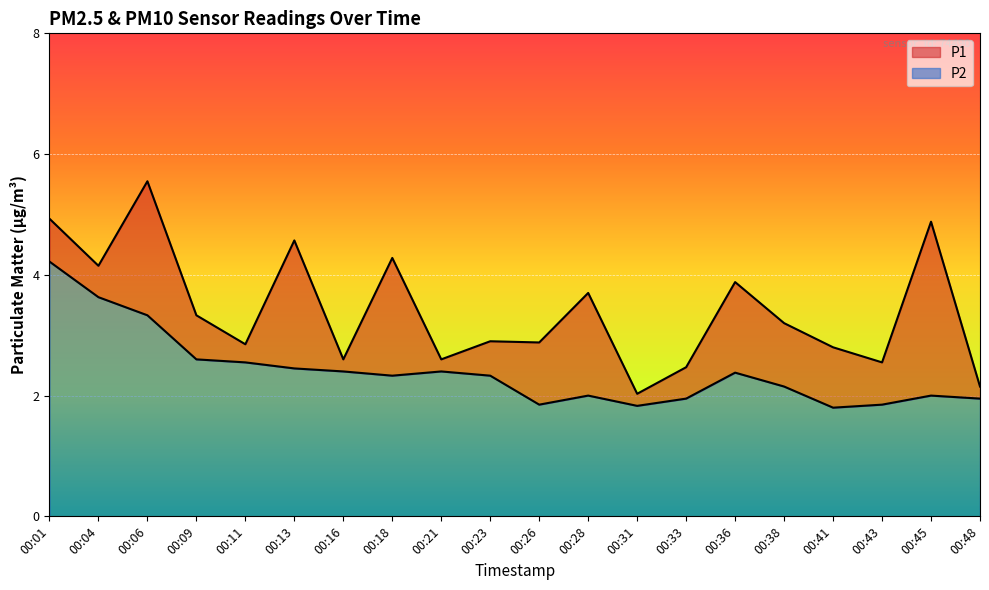

How many lines are shown in the chart?

2